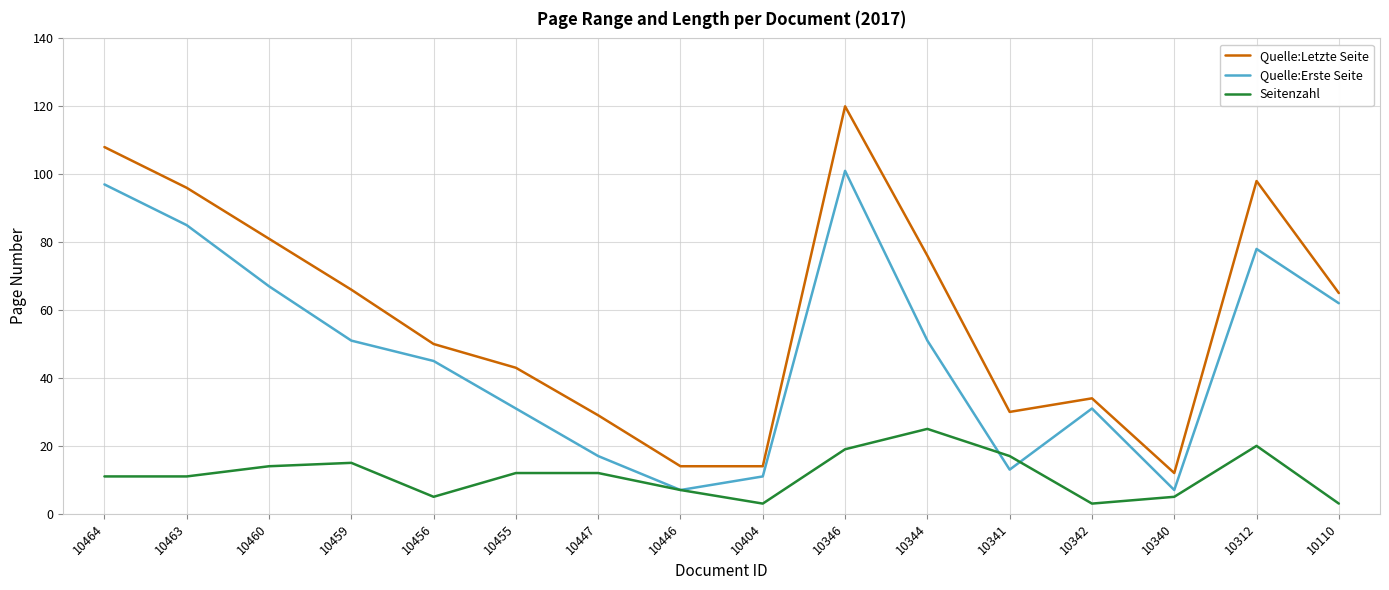

List the series in order of their overall mean, highest first.

Quelle:Letzte Seite, Quelle:Erste Seite, Seitenzahl